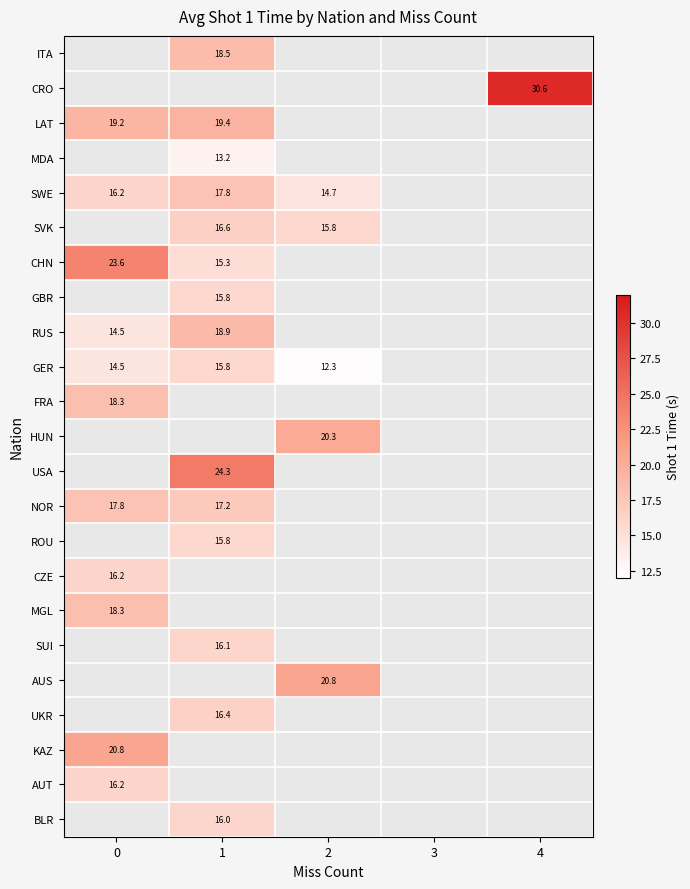

The value of NOR at 1 is 17.2. True or false?

True